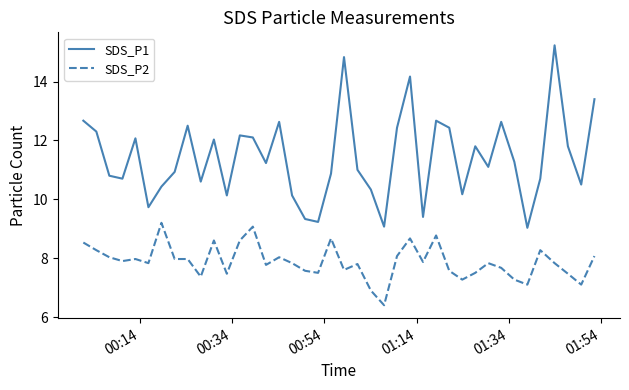

What is the maximum value for SDS_P1?

15.2